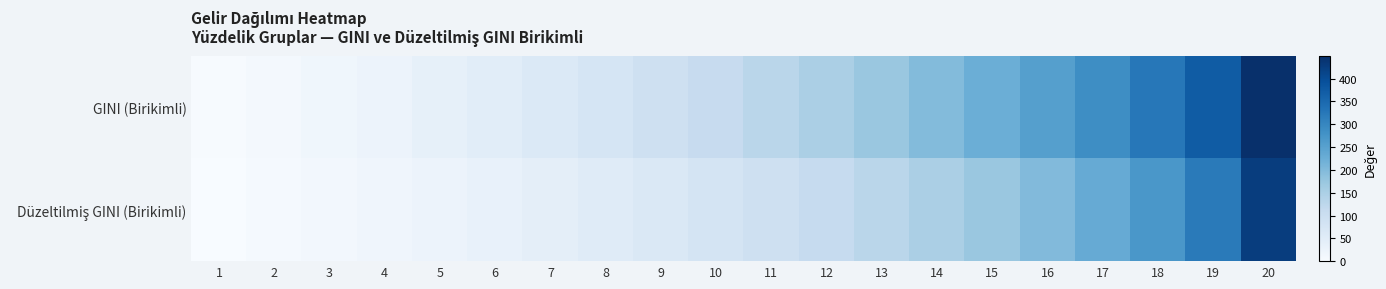

Which series has the widest spread of values?

GINI (Birikimli)